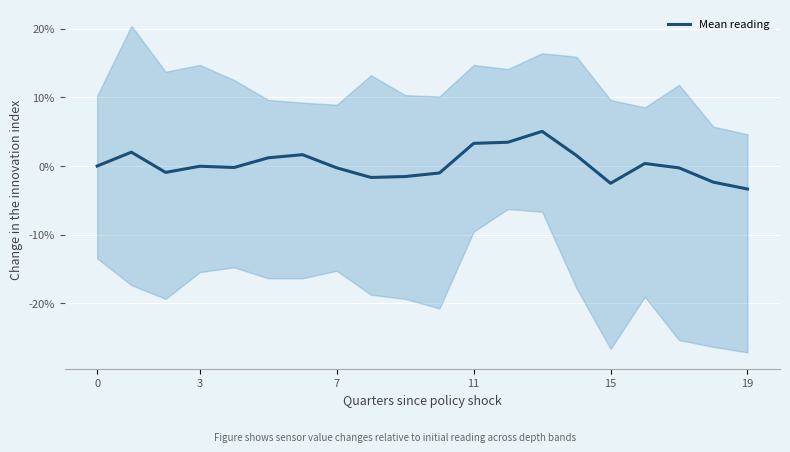

The Mean reading series shows -0.3 at 7. True or false?

True